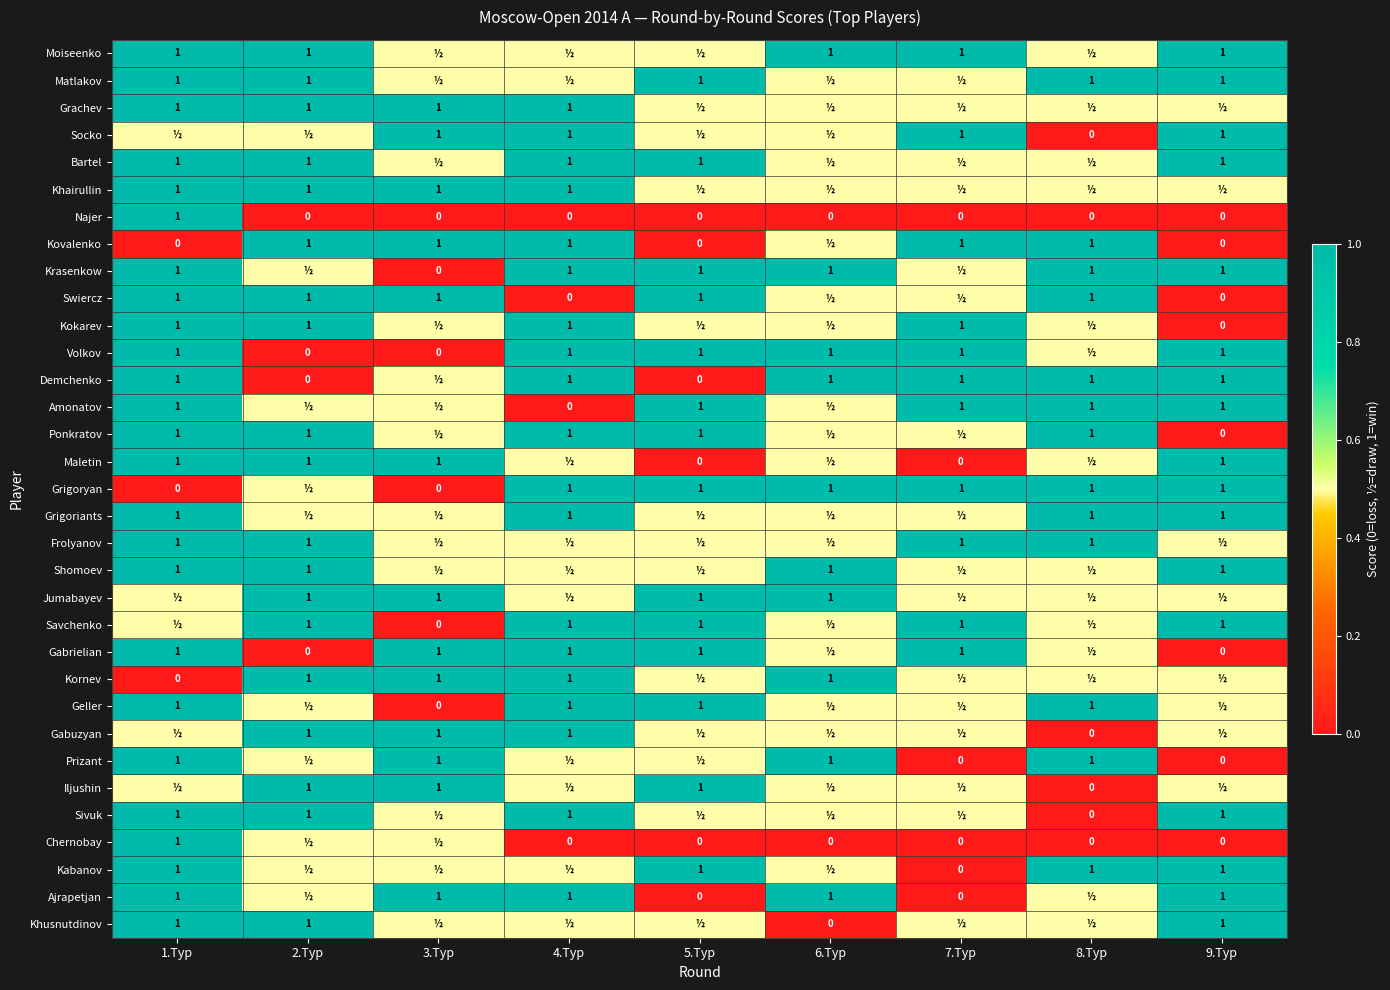

What is the difference between the Swiercz values at 5.Тур and 9.Тур?

1.0